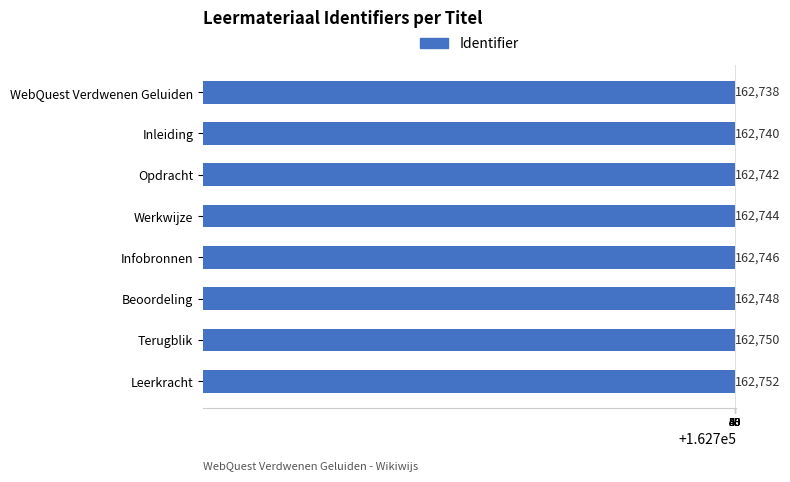

Rank the categories by value from lowest to highest.

WebQuest Verdwenen Geluiden, Inleiding, Opdracht, Werkwijze, Infobronnen, Beoordeling, Terugblik, Leerkracht